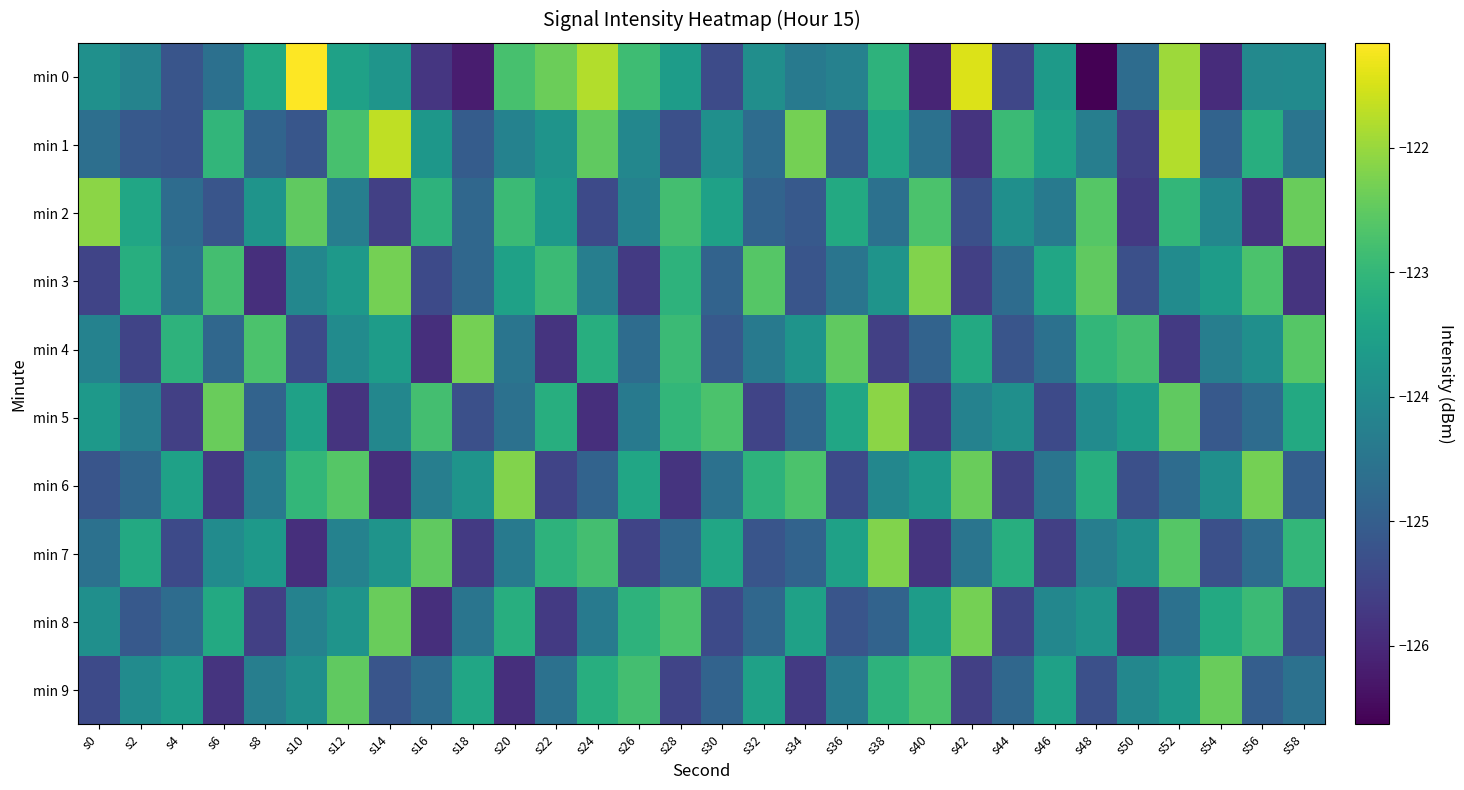

Reading right to left, list all the values displayed in this chart.

min 0: s58=-124.0	s56=-124.1	s54=-125.9	s52=-122.0	s50=-124.7	s48=-126.6	s46=-123.7	s44=-125.5	s42=-121.5	s40=-126.1	s38=-123.1	s36=-124.2	s34=-124.4	s32=-123.9	s30=-125.4	s28=-123.6	s26=-122.9	s24=-121.8	s22=-122.4	s20=-122.8	s18=-126.2	s16=-125.8	s14=-123.8	s12=-123.5	s10=-121.2	s8=-123.3	s6=-124.6	s4=-125.2	s2=-124.2	s0=-123.9
min 1: s58=-124.5	s56=-123.2	s54=-124.9	s52=-121.8	s50=-125.6	s48=-124.3	s46=-123.5	s44=-122.9	s42=-125.8	s40=-124.6	s38=-123.4	s36=-125.1	s34=-122.3	s32=-124.7	s30=-123.9	s28=-125.3	s26=-124.1	s24=-122.5	s22=-123.8	s20=-124.2	s18=-125.0	s16=-123.7	s14=-121.7	s12=-122.8	s10=-125.2	s8=-124.9	s6=-123.0	s4=-125.2	s2=-125.1	s0=-124.6
min 2: s58=-122.4	s56=-125.8	s54=-124.1	s52=-123.0	s50=-125.7	s48=-122.6	s46=-124.4	s44=-123.9	s42=-125.3	s40=-122.7	s38=-124.6	s36=-123.3	s34=-125.1	s32=-124.9	s30=-123.5	s28=-122.8	s26=-124.2	s24=-125.4	s22=-123.7	s20=-122.9	s18=-124.8	s16=-123.1	s14=-125.6	s12=-124.3	s10=-122.5	s8=-123.8	s6=-125.2	s4=-124.7	s2=-123.4	s0=-122.1
min 3: s58=-125.8	s56=-122.7	s54=-123.6	s52=-124.0	s50=-125.3	s48=-122.5	s46=-123.4	s44=-124.7	s42=-125.6	s40=-122.2	s38=-123.8	s36=-124.5	s34=-125.2	s32=-122.6	s30=-124.9	s28=-123.1	s26=-125.7	s24=-124.3	s22=-122.9	s20=-123.5	s18=-124.8	s16=-125.4	s14=-122.3	s12=-123.7	s10=-124.1	s8=-125.9	s6=-122.8	s4=-124.6	s2=-123.2	s0=-125.5
min 4: s58=-122.6	s56=-123.9	s54=-124.3	s52=-125.7	s50=-122.8	s48=-123.0	s46=-124.6	s44=-125.2	s42=-123.3	s40=-124.9	s38=-125.6	s36=-122.5	s34=-123.8	s32=-124.4	s30=-125.1	s28=-122.9	s26=-124.7	s24=-123.2	s22=-125.8	s20=-124.5	s18=-122.3	s16=-125.9	s14=-123.6	s12=-124.0	s10=-125.4	s8=-122.7	s6=-124.8	s4=-123.1	s2=-125.5	s0=-124.2
min 5: s58=-123.3	s56=-124.7	s54=-125.1	s52=-122.5	s50=-123.6	s48=-124.0	s46=-125.4	s44=-123.9	s42=-124.2	s40=-125.7	s38=-122.1	s36=-123.4	s34=-124.8	s32=-125.5	s30=-122.7	s28=-123.0	s26=-124.4	s24=-125.9	s22=-123.2	s20=-124.6	s18=-125.3	s16=-122.8	s14=-124.1	s12=-125.8	s10=-123.5	s8=-124.9	s6=-122.4	s4=-125.6	s2=-124.3	s0=-123.7
min 6: s58=-125.0	s56=-122.3	s54=-123.9	s52=-124.7	s50=-125.3	s48=-123.2	s46=-124.5	s44=-125.6	s42=-122.4	s40=-123.7	s38=-124.1	s36=-125.4	s34=-122.7	s32=-123.1	s30=-124.6	s28=-125.8	s26=-123.4	s24=-124.9	s22=-125.5	s20=-122.2	s18=-123.8	s16=-124.3	s14=-125.9	s12=-122.6	s10=-123.0	s8=-124.4	s6=-125.7	s4=-123.5	s2=-124.8	s0=-125.2
min 7: s58=-123.0	s56=-124.7	s54=-125.3	s52=-122.6	s50=-123.9	s48=-124.3	s46=-125.6	s44=-123.2	s42=-124.5	s40=-125.8	s38=-122.2	s36=-123.5	s34=-124.9	s32=-125.2	s30=-123.4	s28=-124.8	s26=-125.5	s24=-122.8	s22=-123.1	s20=-124.4	s18=-125.7	s16=-122.5	s14=-123.8	s12=-124.2	s10=-125.9	s8=-123.7	s6=-124.0	s4=-125.4	s2=-123.3	s0=-124.6
min 8: s58=-125.3	s56=-122.9	s54=-123.3	s52=-124.6	s50=-125.8	s48=-123.8	s46=-124.1	s44=-125.5	s42=-122.3	s40=-123.6	s38=-124.9	s36=-125.2	s34=-123.5	s32=-124.8	s30=-125.4	s28=-122.7	s26=-123.1	s24=-124.4	s22=-125.7	s20=-123.2	s18=-124.5	s16=-125.9	s14=-122.4	s12=-123.8	s10=-124.2	s8=-125.6	s6=-123.3	s4=-124.7	s2=-125.1	s0=-123.9
min 9: s58=-124.6	s56=-125.0	s54=-122.4	s52=-123.7	s50=-124.1	s48=-125.3	s46=-123.5	s44=-124.8	s42=-125.6	s40=-122.7	s38=-123.1	s36=-124.4	s34=-125.7	s32=-123.5	s30=-124.9	s28=-125.5	s26=-122.8	s24=-123.2	s22=-124.6	s20=-125.9	s18=-123.4	s16=-124.7	s14=-125.2	s12=-122.5	s10=-123.9	s8=-124.3	s6=-125.8	s4=-123.6	s2=-124.0	s0=-125.4